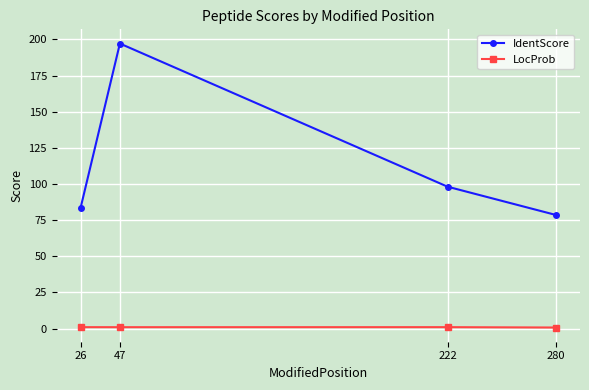

Count the number of data series in this chart.

2